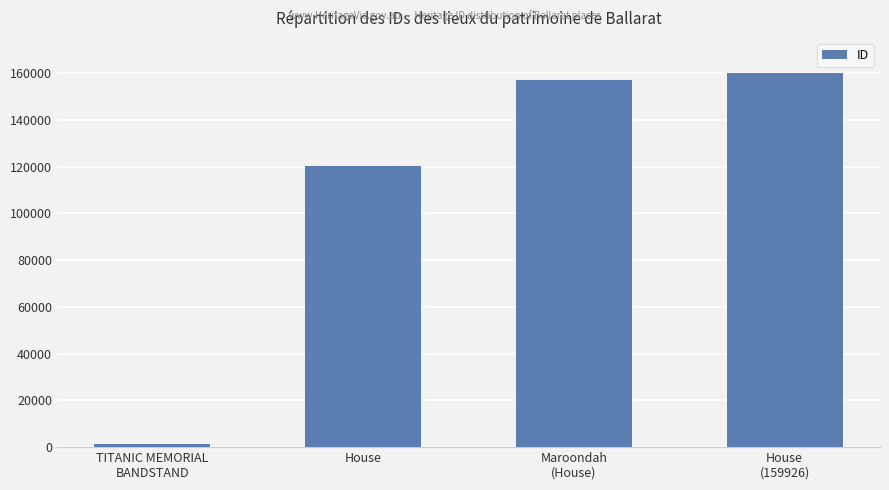

Reading left to right, what are all the values shown in this chart?

1392	120430	157034	159926